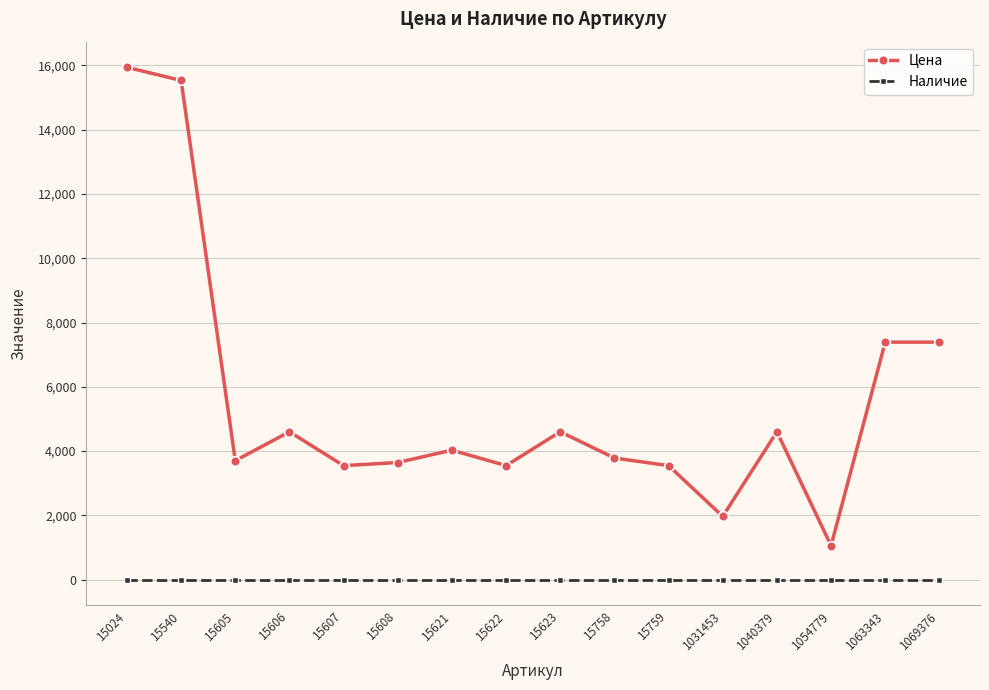

List the series in order of their peak value, highest first.

Цена, Наличие